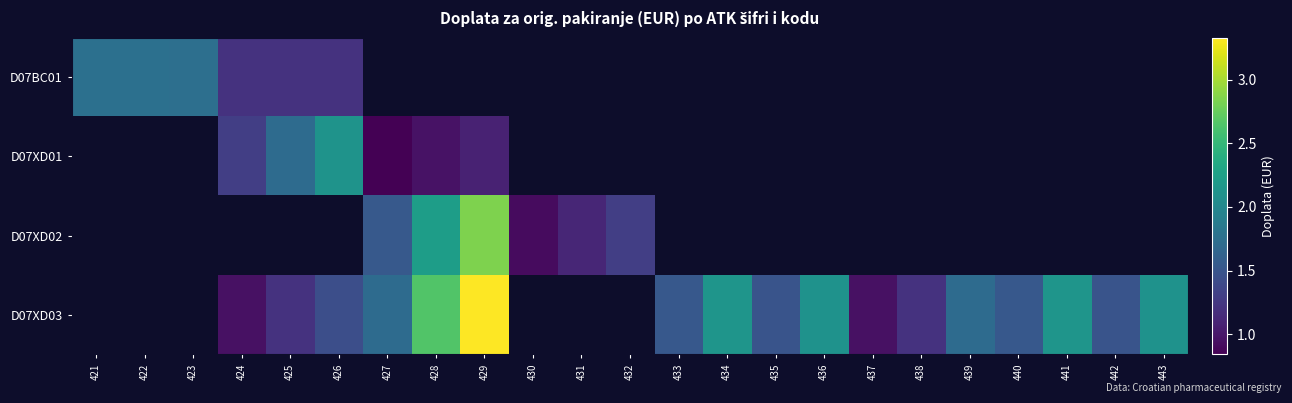

How many values in the D07XD02 series are below 2?

4